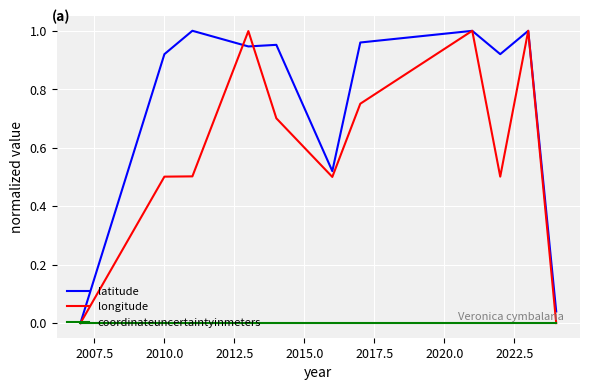

What are all the series names shown in the legend?

latitude, longitude, coordinateuncertaintyinmeters